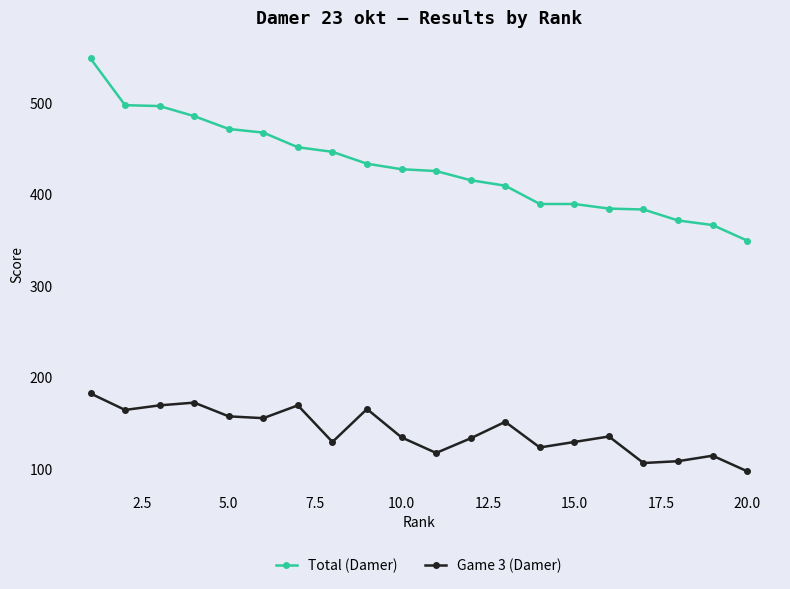

What is the value of the Game 3 (Damer) point at the 14th from the left?

124